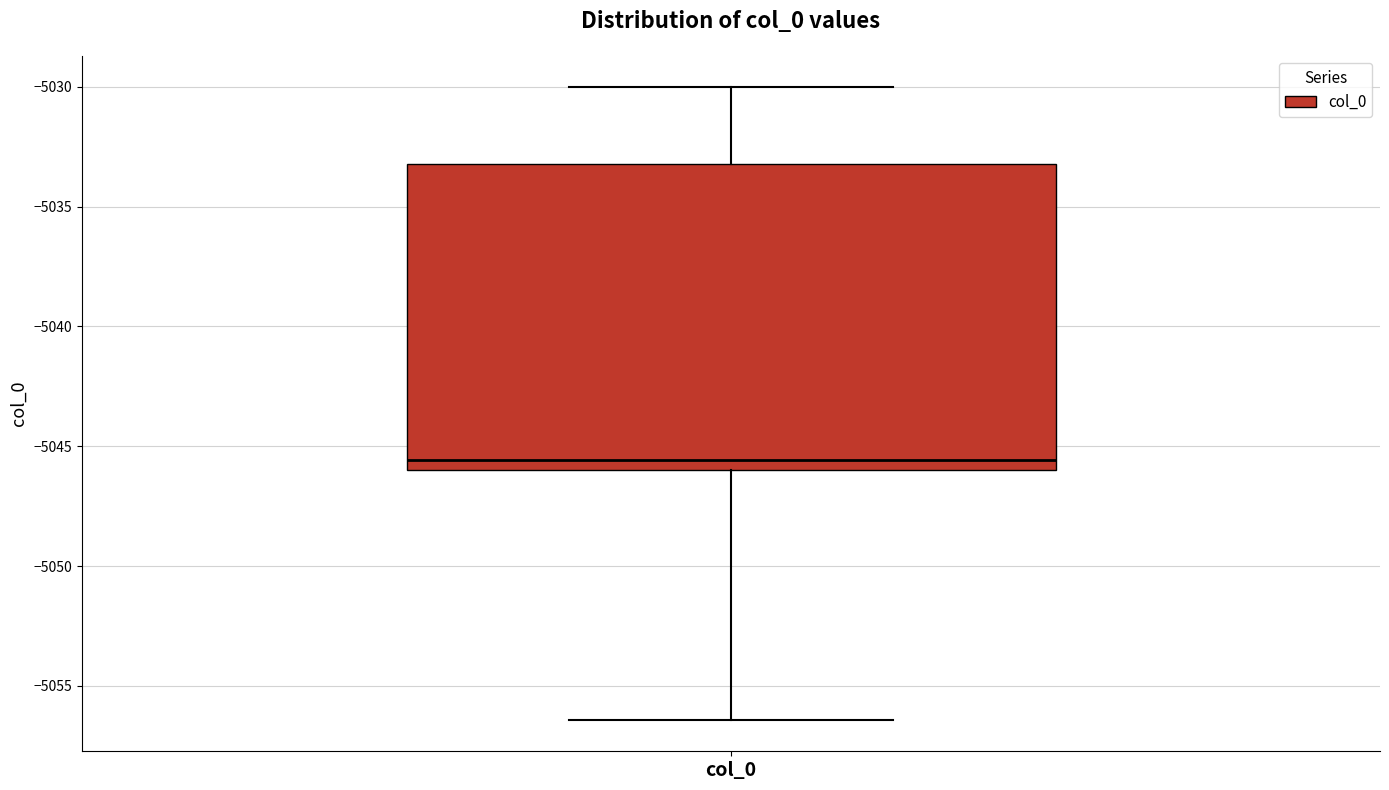

Where does the upper whisker of the box for col_0 end on the y-axis? The values are not printed on the chart, so give them approximately, as read against the axis.

-5030.0